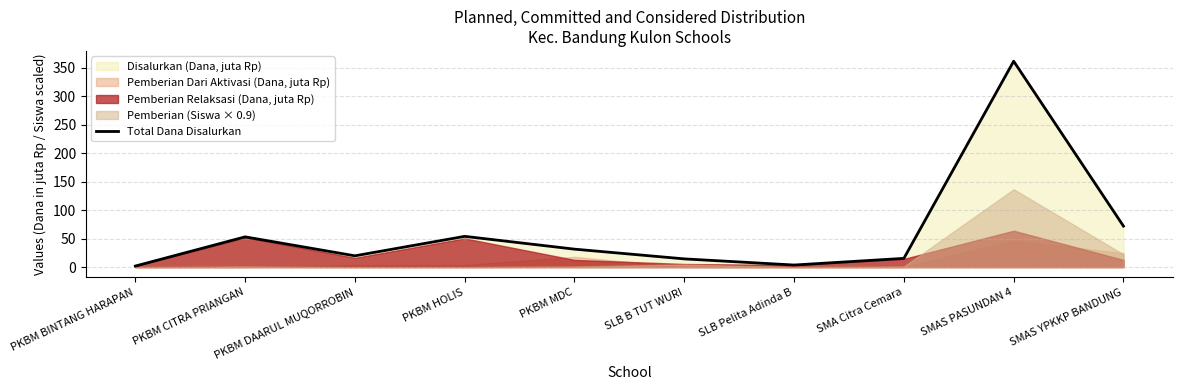

Approximately how many times larger is the value at PKBM HOLIS compared to PKBM BINTANG HARAPAN?

30.0